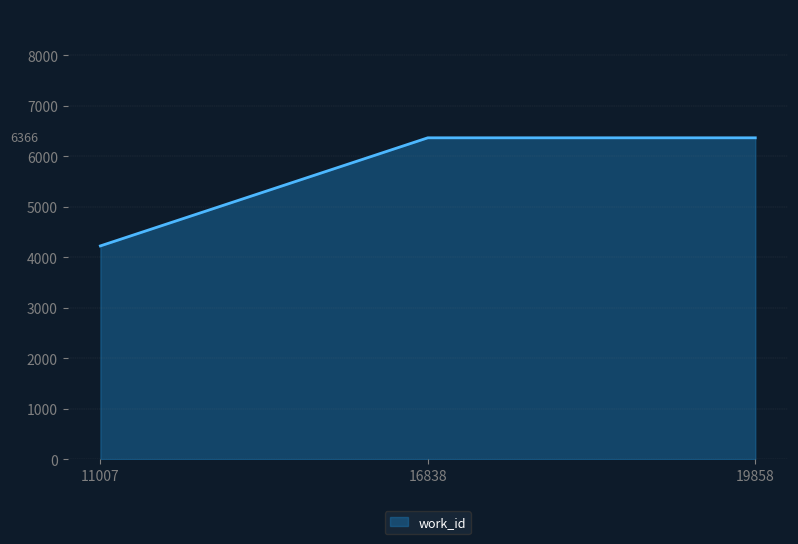

The chart shows a value of 6366 at 19858. True or false?

True